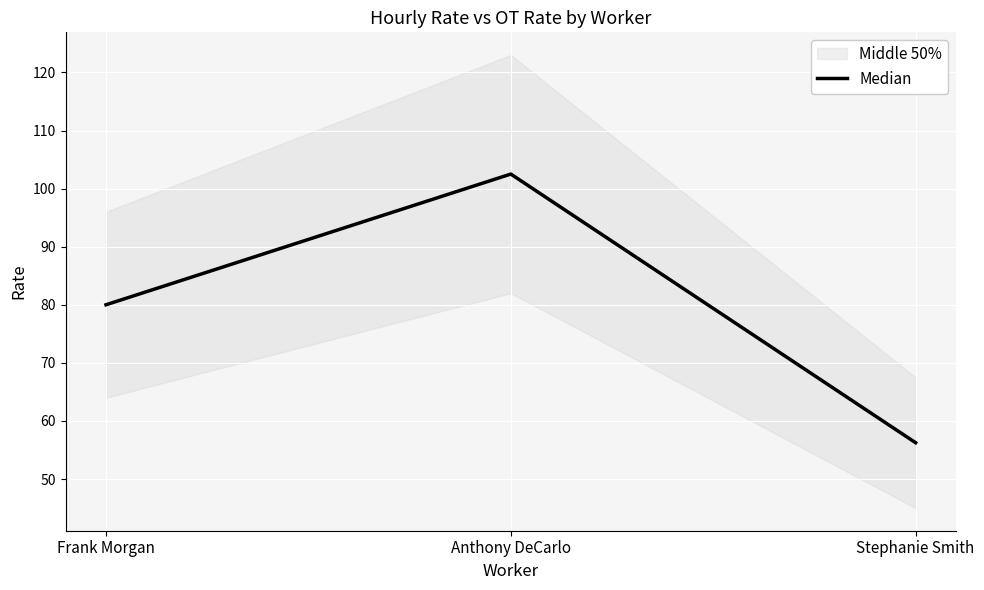

Reading left to right, extract all data points from this chart.

Frank Morgan=80.0	Anthony DeCarlo=102.5	Stephanie Smith=56.2